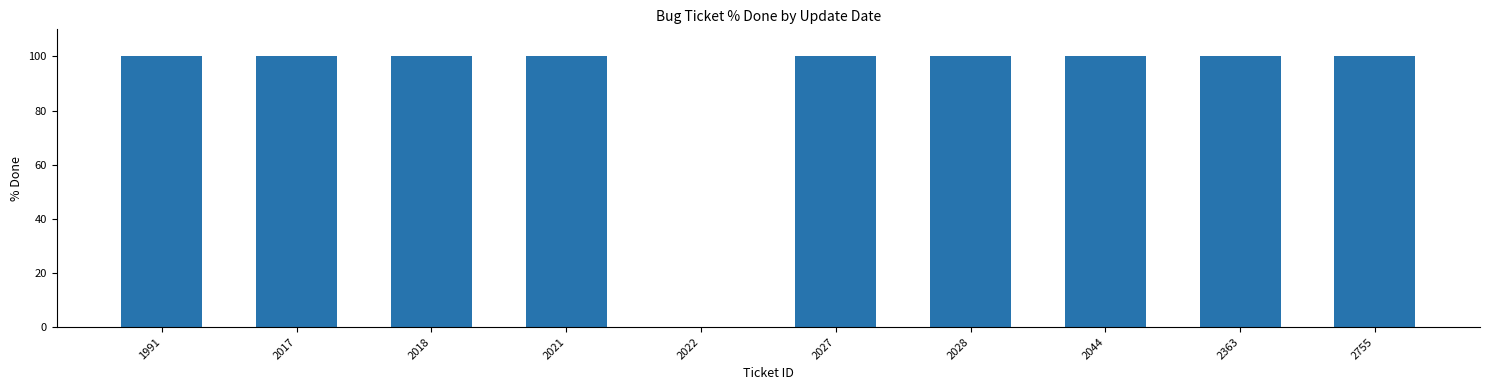

What is the sum of the values at 2017 and 2755?

200